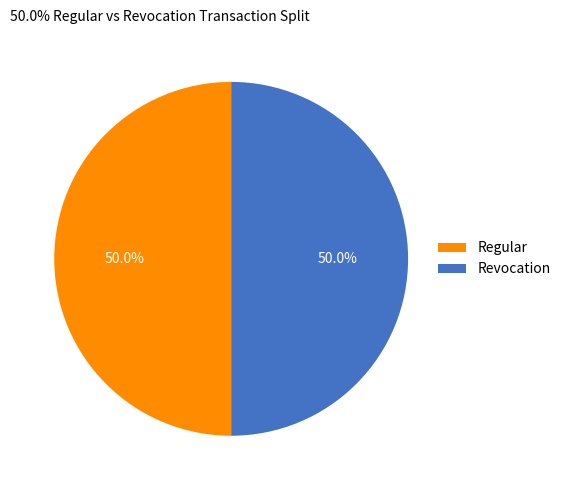

Combined, what portion of the pie is Revocation and Regular?

100.0%